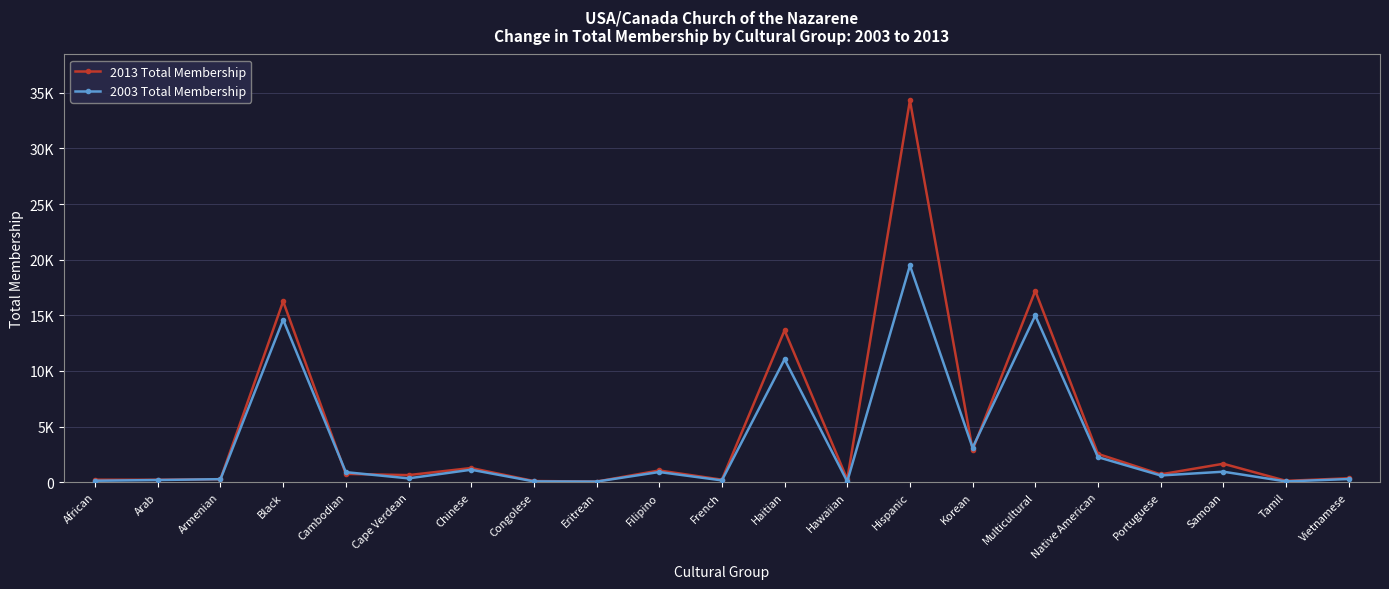

The 2013 Total Membership series shows 693 at Native American. True or false?

False